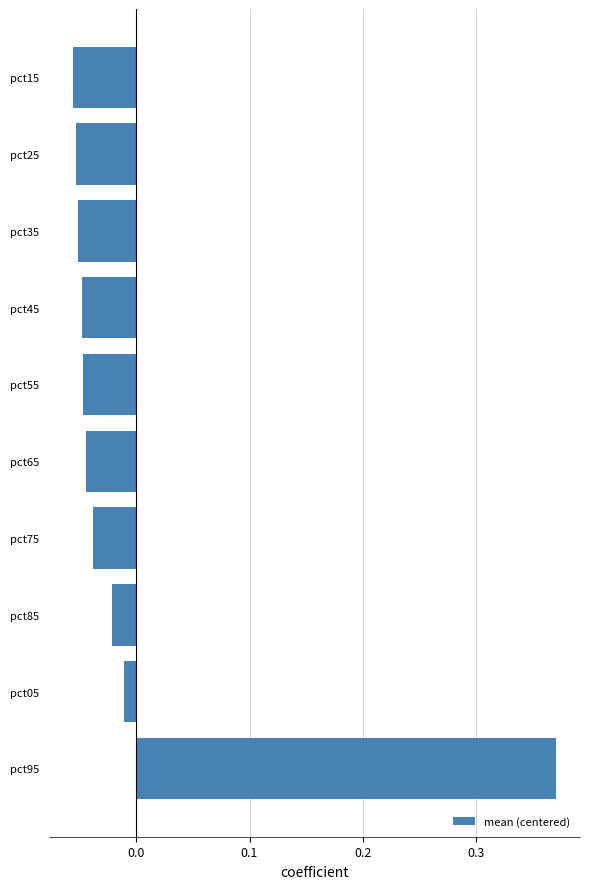

Which category has the highest value across all series?

pct95